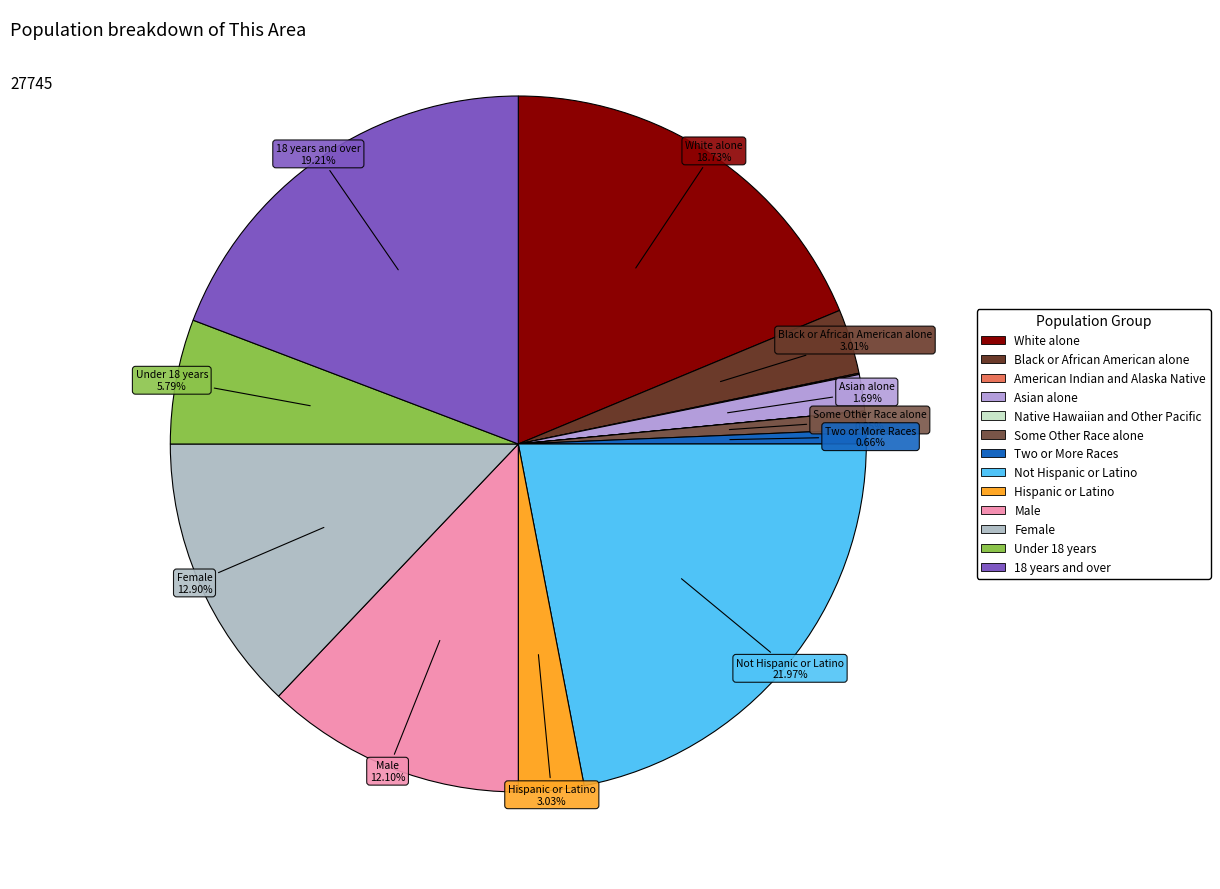

How many segments does this pie chart have?

13